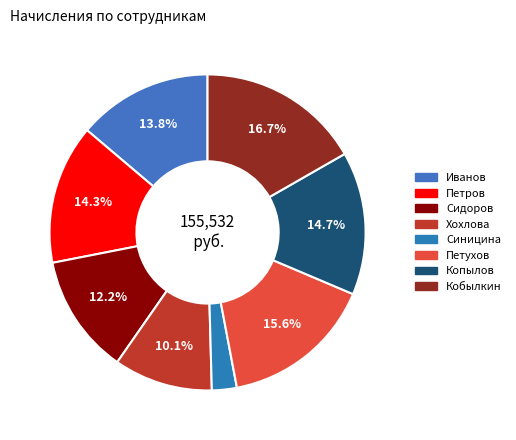

Is there a majority slice in this chart?

No